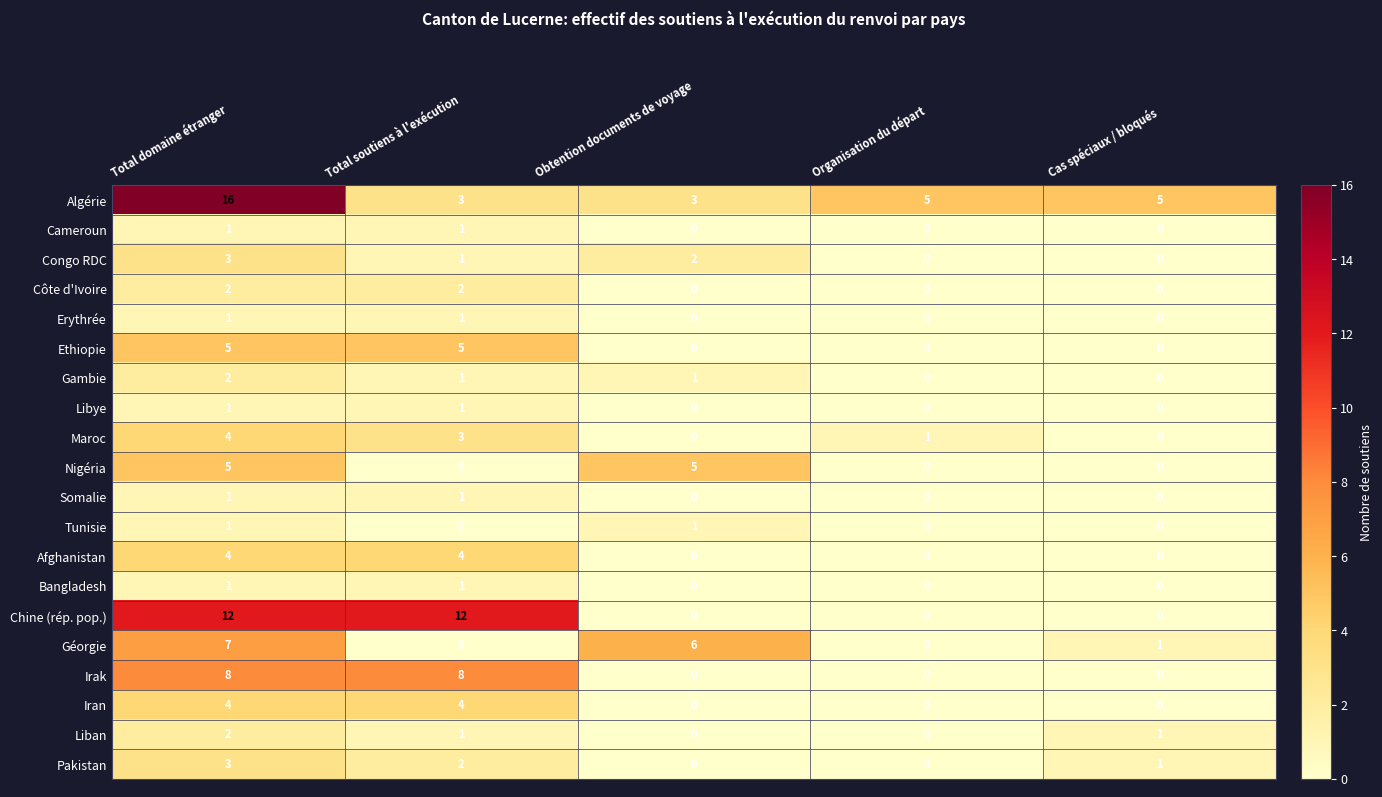

At which category is the sum across all series the highest?

Total domaine étranger